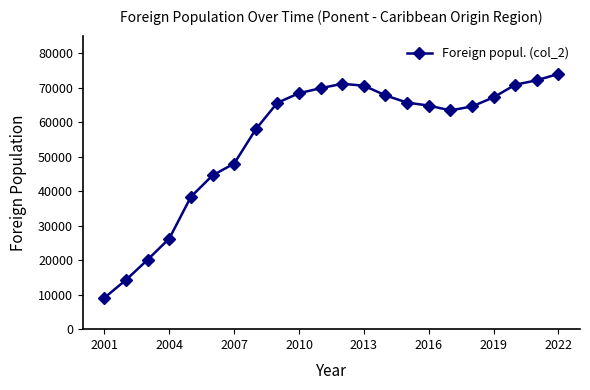

What is the average value?

55270